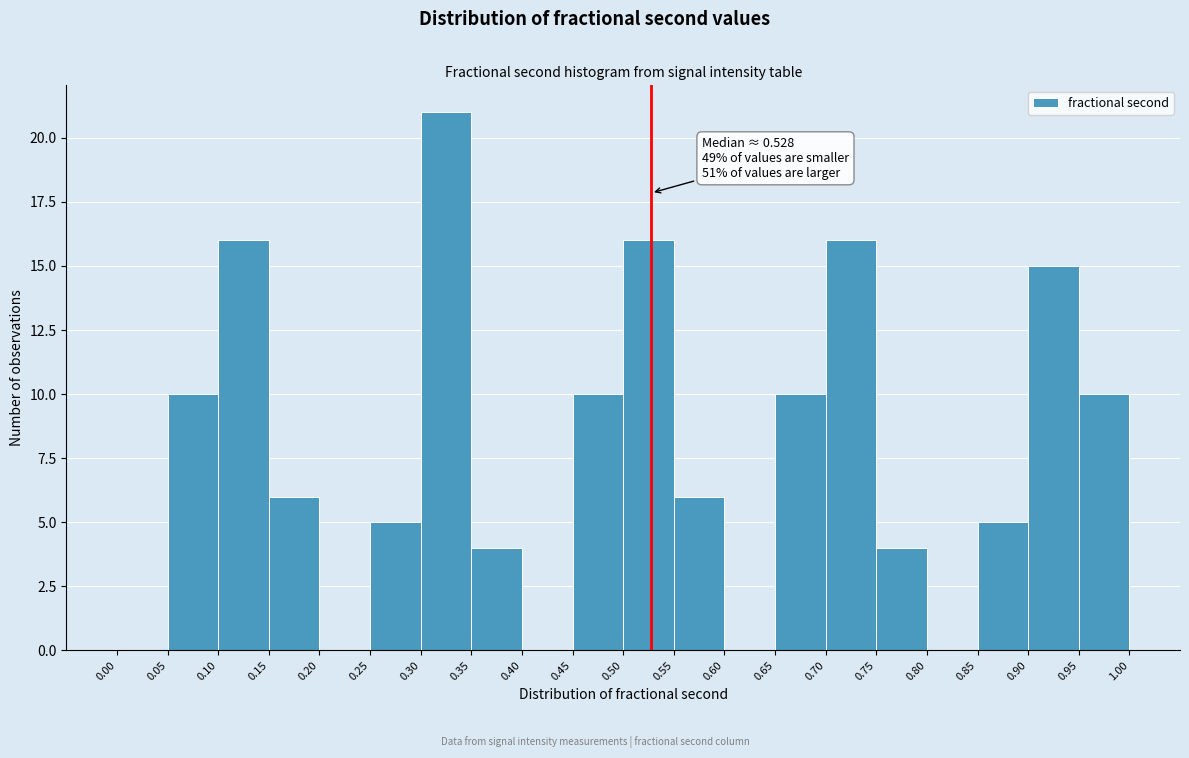

Which range on the x-axis has the tallest bar?

0.30 to 0.35